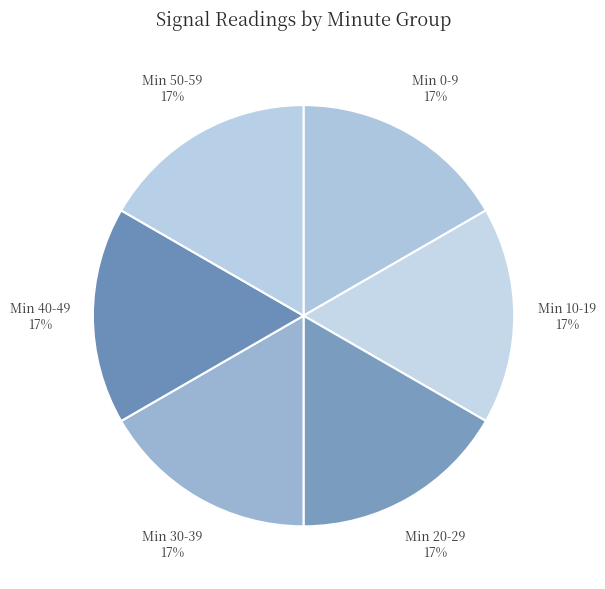

What is the ratio of the value at Min 20-29 to the value at Min 40-49?

1.0